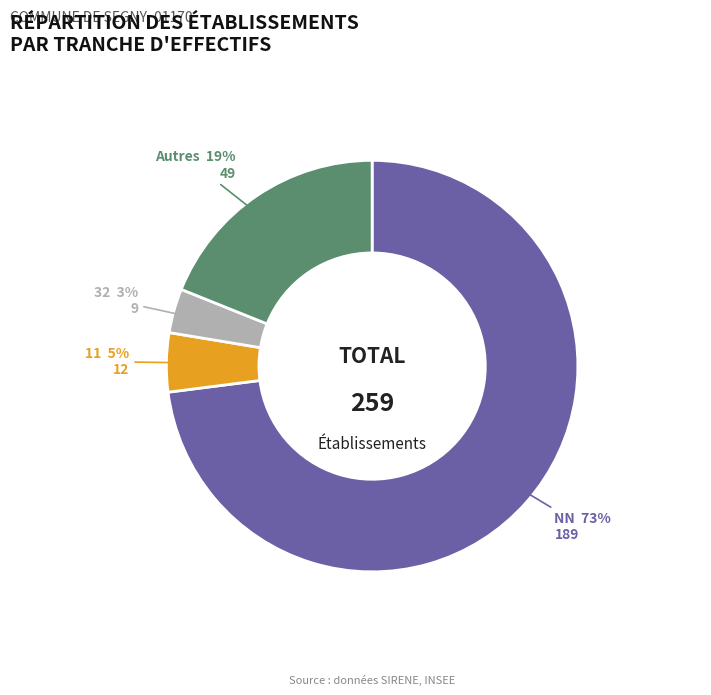

To the nearest percent, what percentage of the pie is Autres?

19%